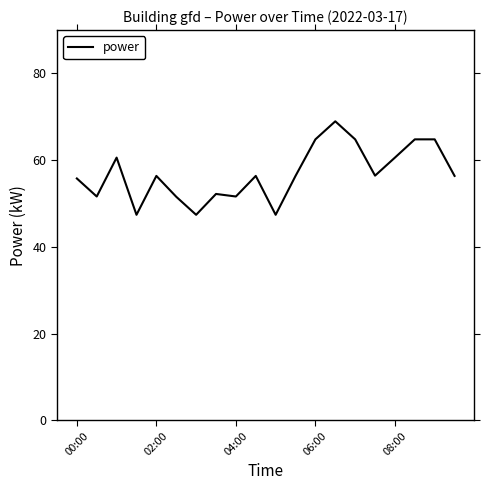

Does the chart display data point markers on the line(s)?

No